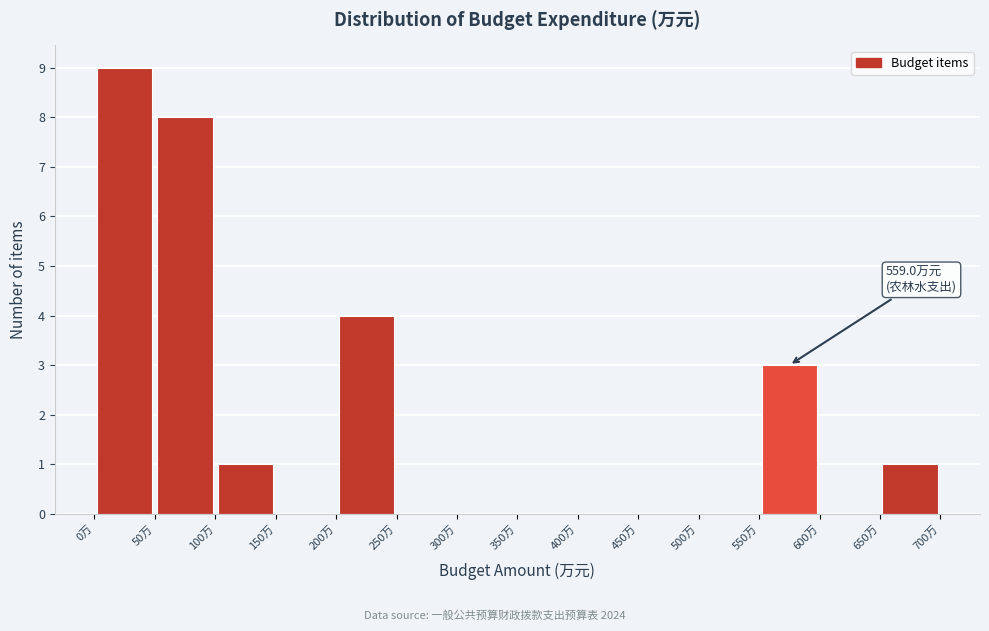

Over which range of the x-axis is the bar tallest?

0 to 50